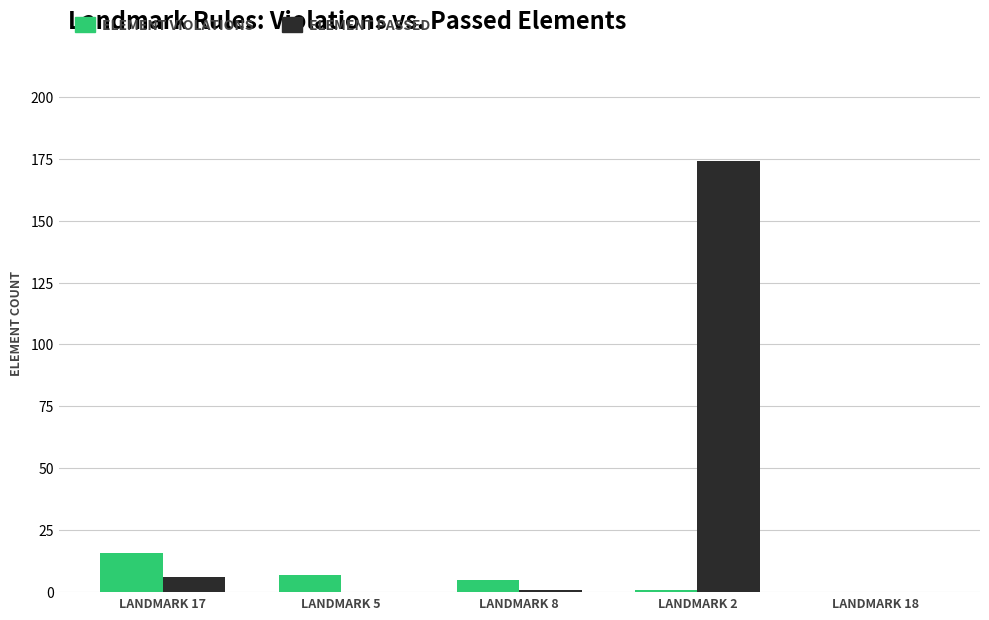

At which category is the sum across all series the highest?

LANDMARK 2